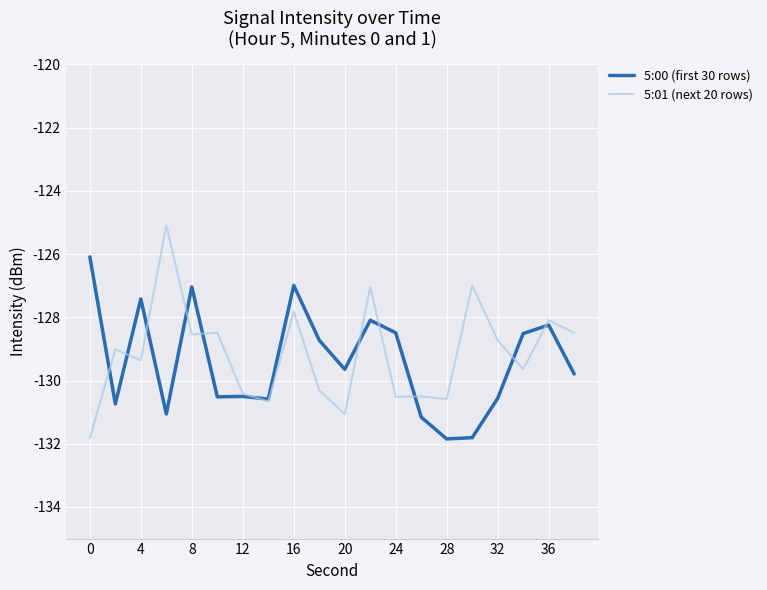

How many values in the 5:00 (first 30 rows) series are below -129?

11